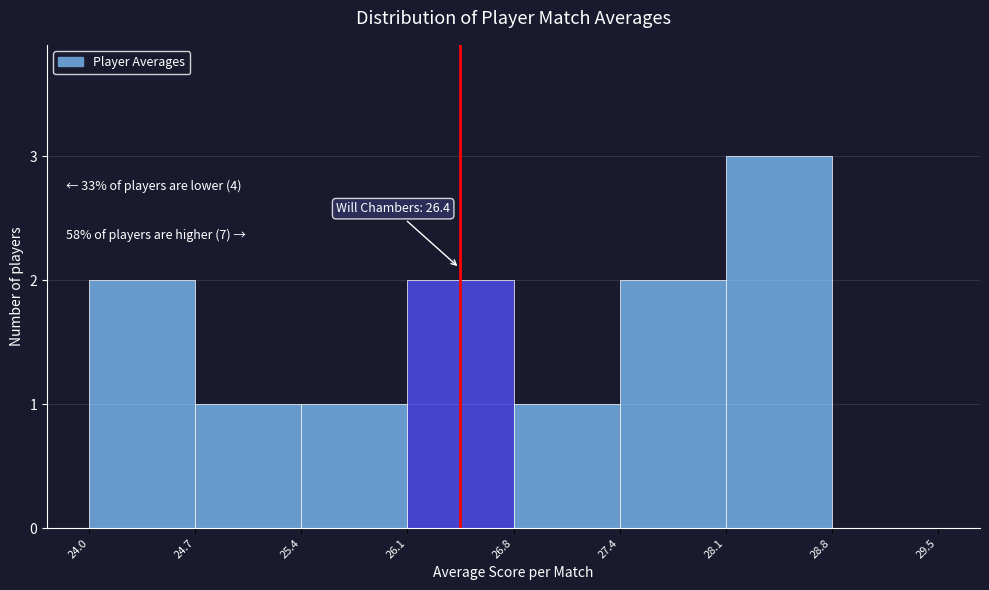

Over which range of the x-axis is the bar tallest?

28.1 to 28.8